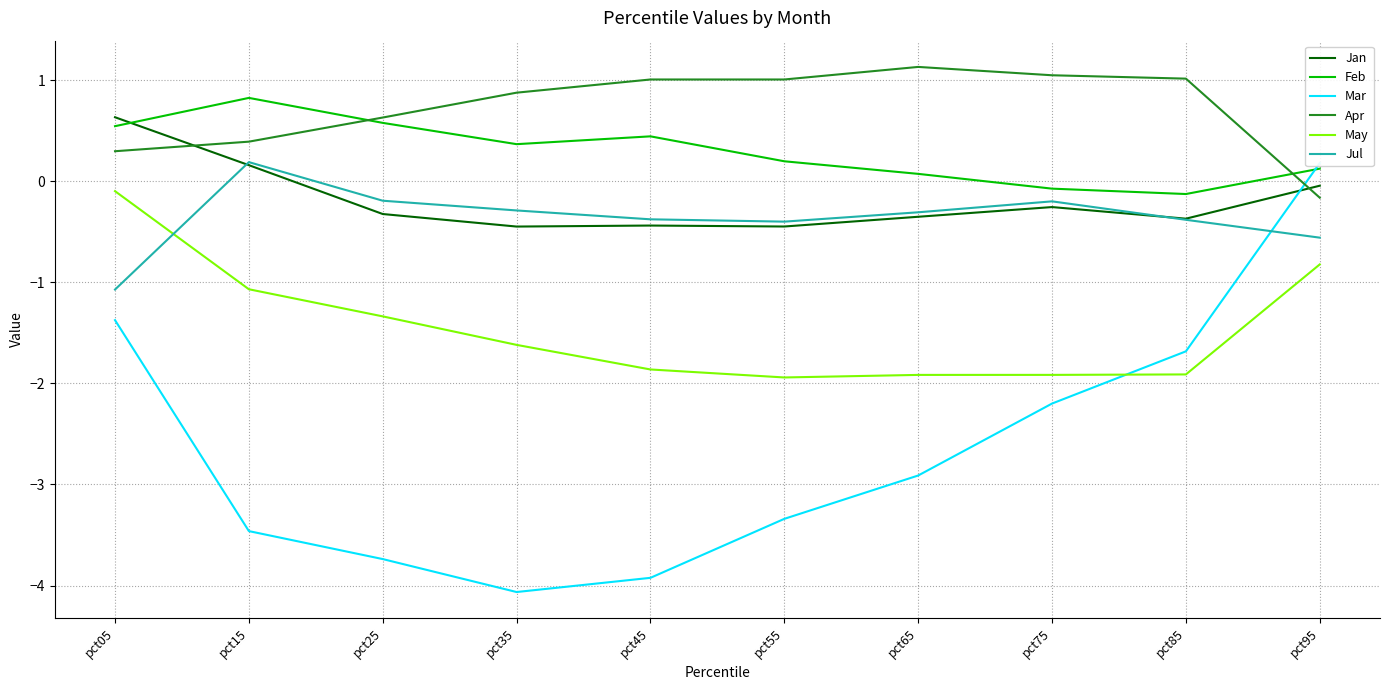

True or false: Apr has more than 1 interior local peaks.

True